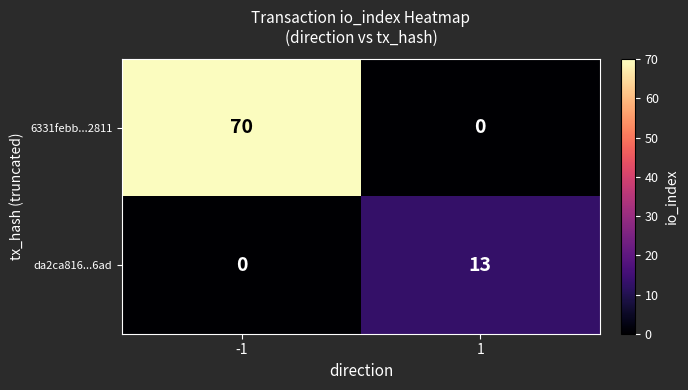

Reading left to right, list all the values displayed in this chart.

6331febb...2811: 70	0
da2ca816...6ad: 0	13